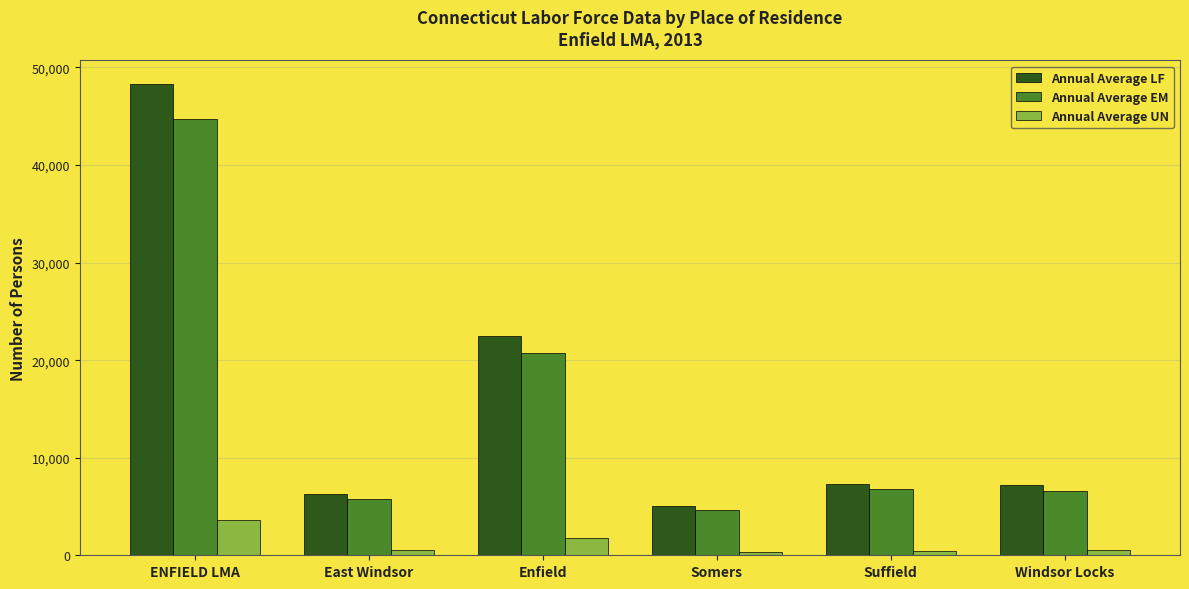

What position from the left is Suffield?

5